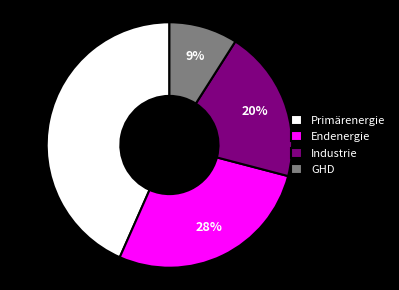

What is the ratio of the value at GHD to the value at Endenergie?

0.3